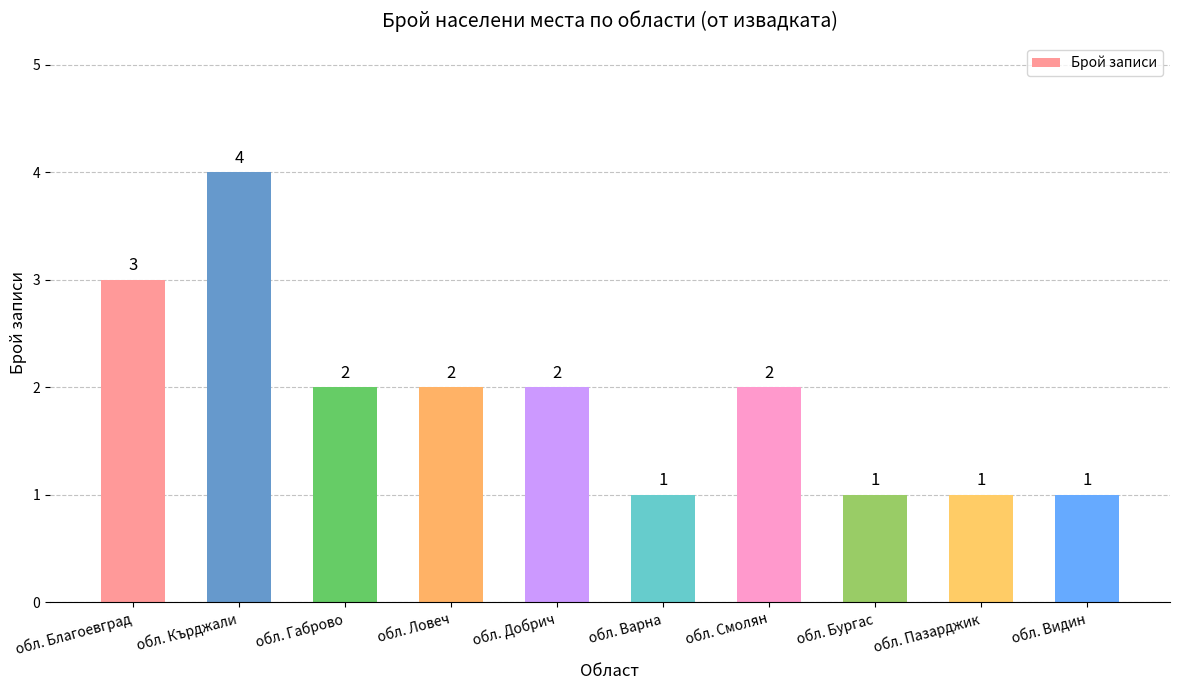

What position from the left is обл. Пазарджик?

9